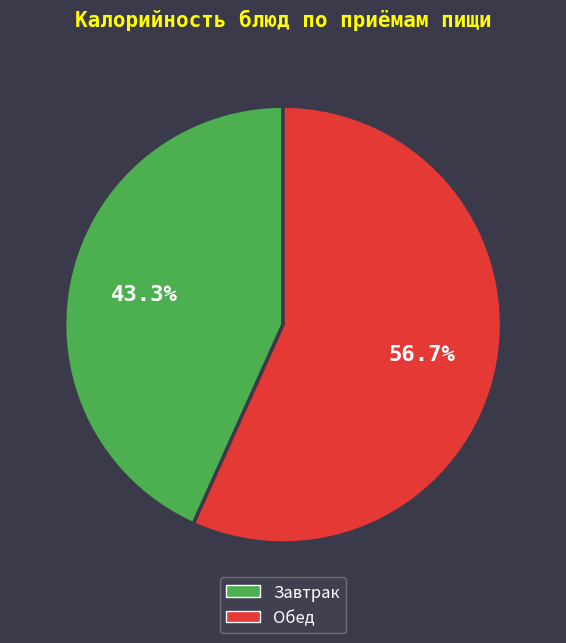

To the nearest percent, what is the average slice percentage?

50%